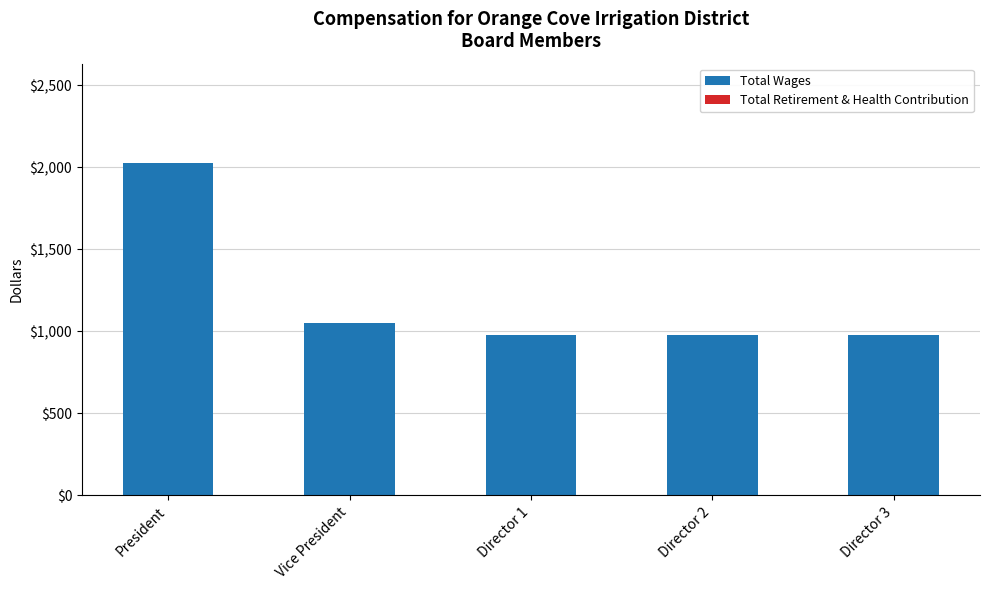

Where is the data nearest to the value 1500?

Vice President